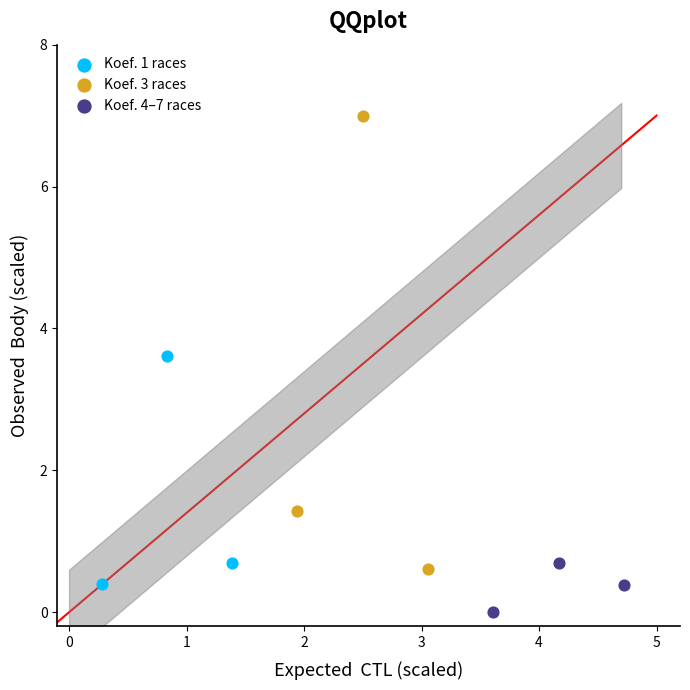

Which series has the widest spread of Y values?

Koef. 3 races